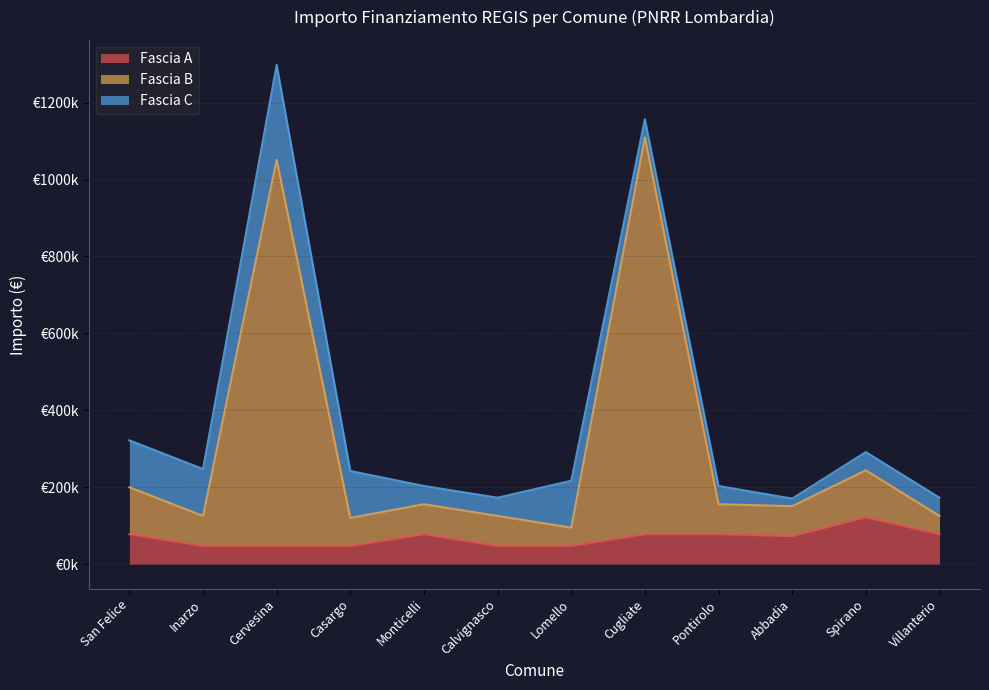

Does the chart display data point markers on the line(s)?

No